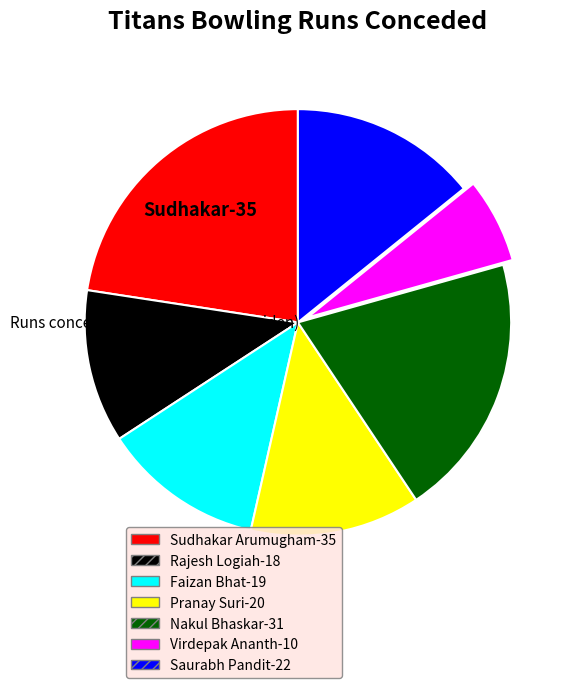

Rank the categories by value from lowest to highest.

Virdepak Ananth, Rajesh Logiah, Faizan Bhat, Pranay Suri, Saurabh Pandit, Nakul Bhaskar, Sudhakar Arumugham